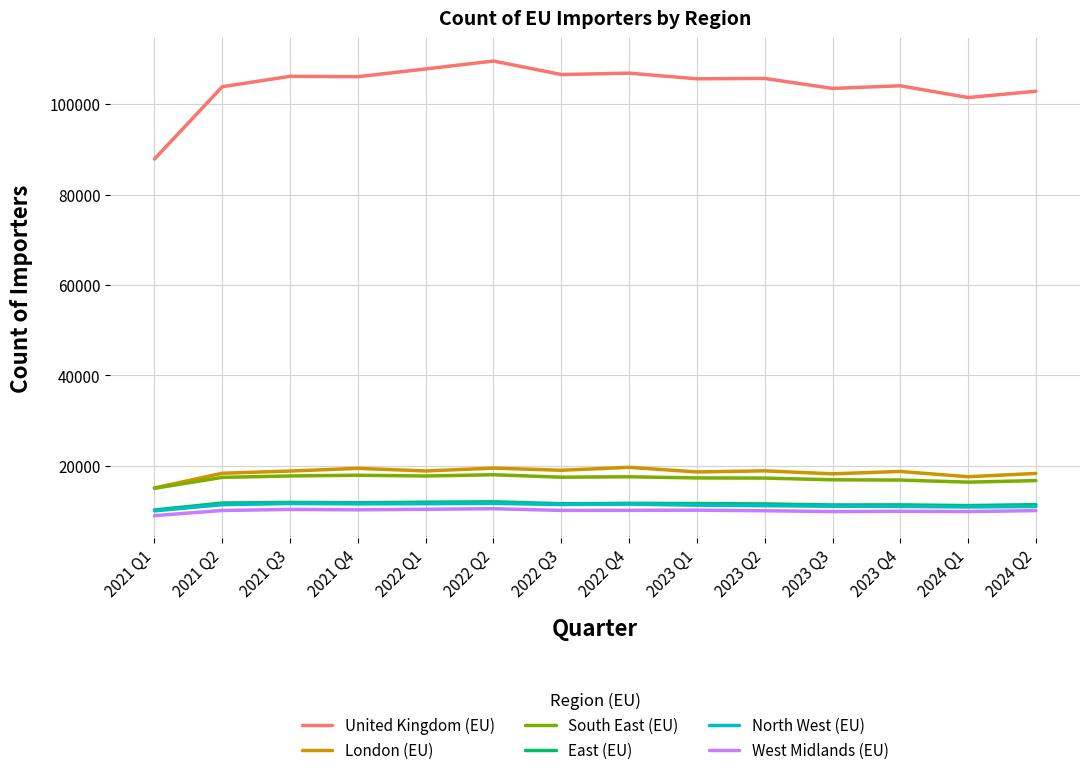

What is the minimum value for United Kingdom (EU)?

87839